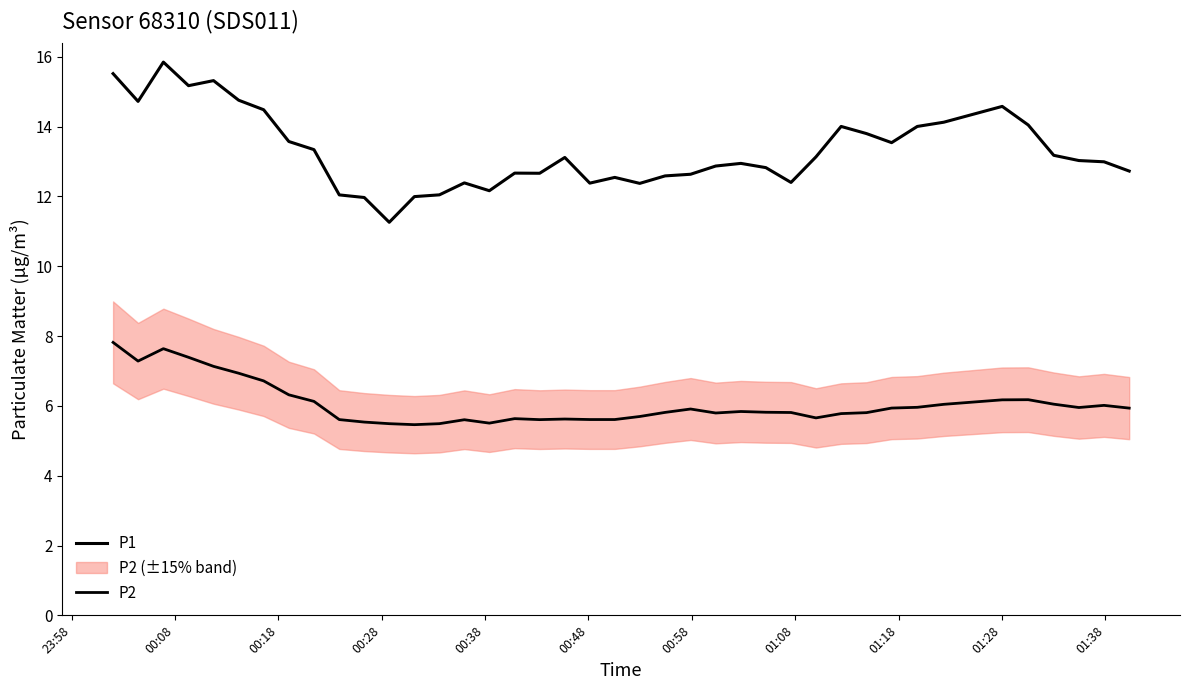

Is this an area chart (filled region under the line)?

No